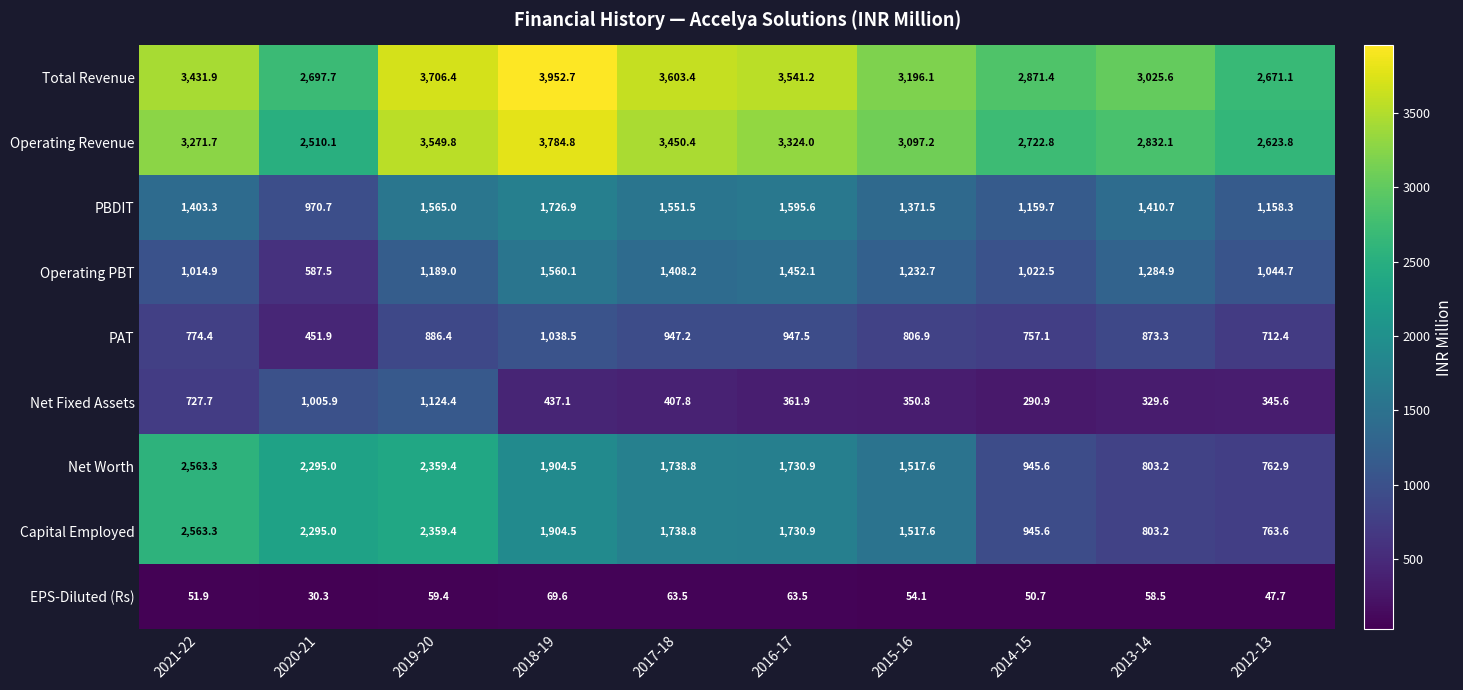

Is it true that Net Worth equals 1738.8 at 2017-18?

True